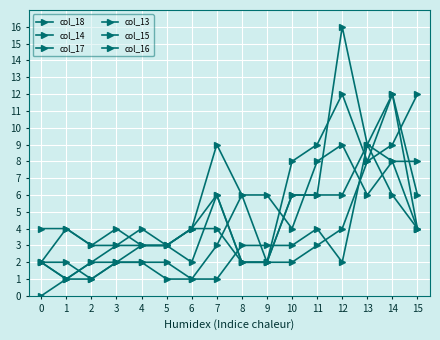

Between 8 and 12, which series saw the biggest shift?

col_17